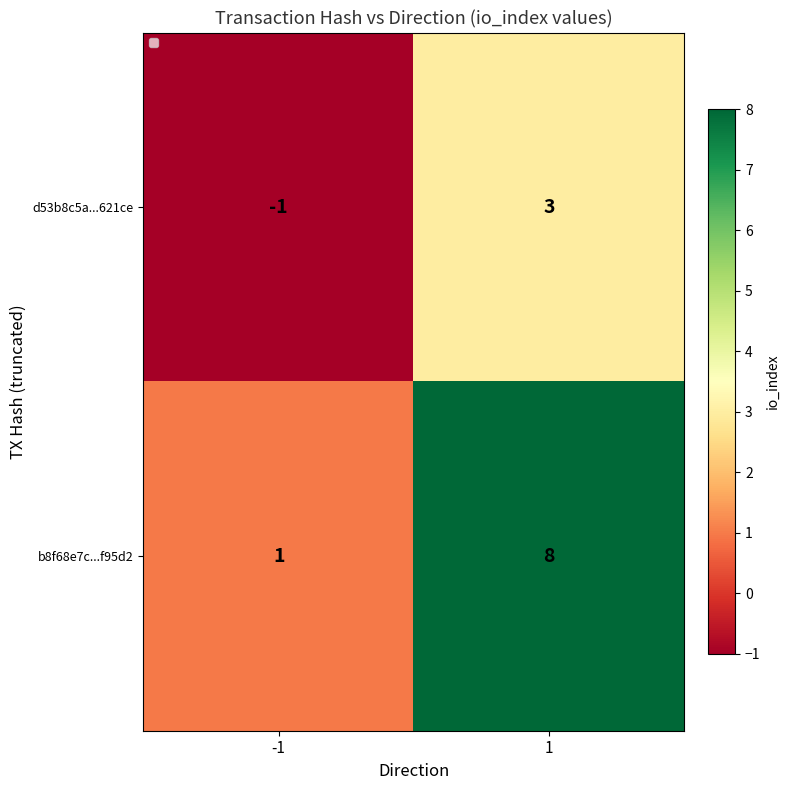

Which label corresponds to the smallest value in the chart?

-1